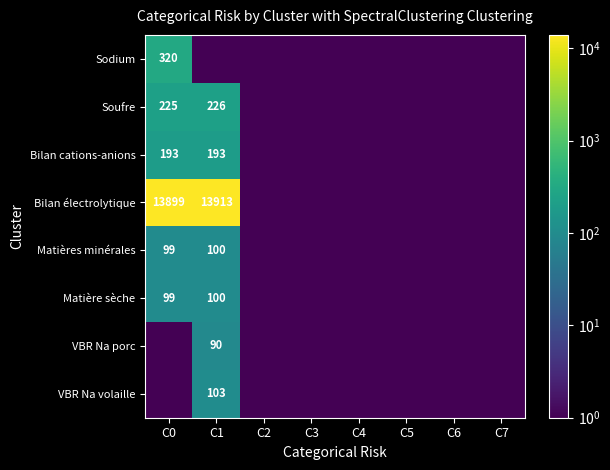

The value of Bilan électrolytique at C0 is 22480.9. True or false?

False